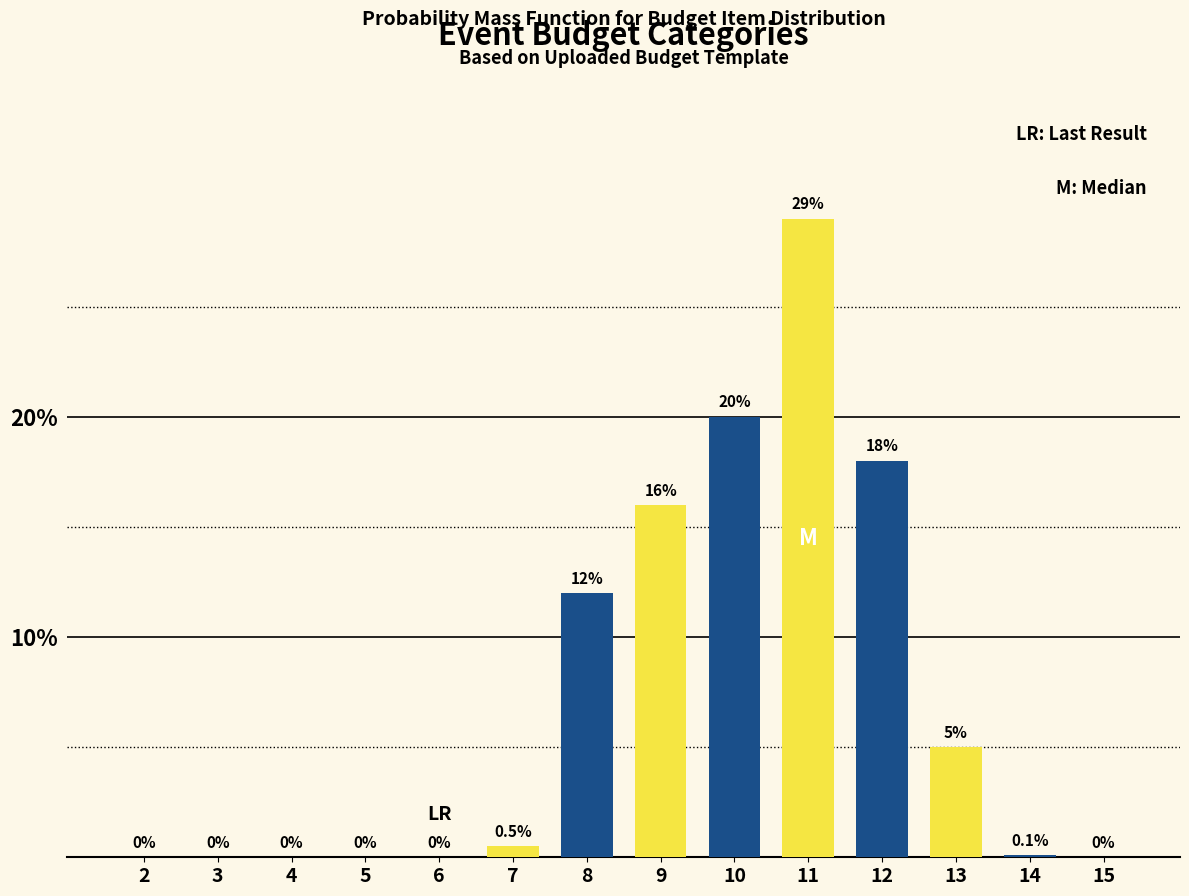

Reading left to right, list all the values displayed in this chart.

2=0.0	3=0.0	4=0.0	5=0.0	6=0.0	7=0.5	8=12.0	9=16.0	10=20.0	11=29.0	12=18.0	13=5.0	14=0.1	15=0.0